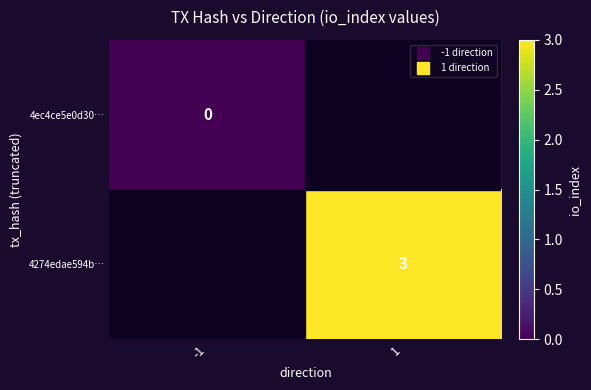

How many positive values does the 4274edae594b… series have?

1